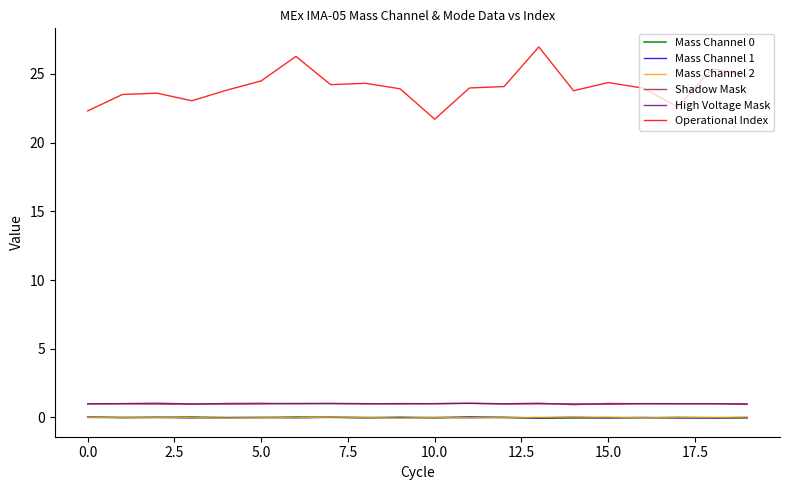

Which series has the largest total across all categories?

Operational Index